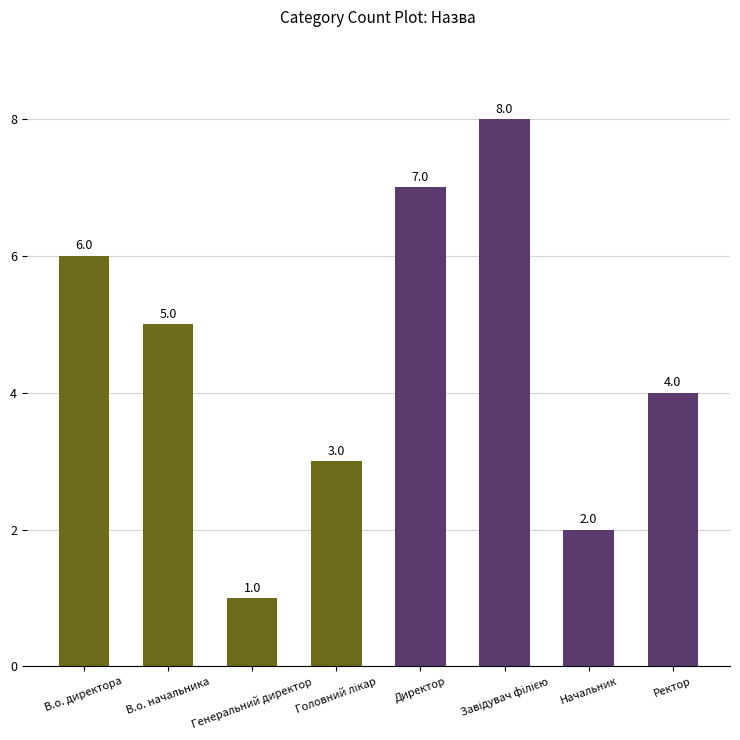

What is the difference between the maximum and second lowest values?

6